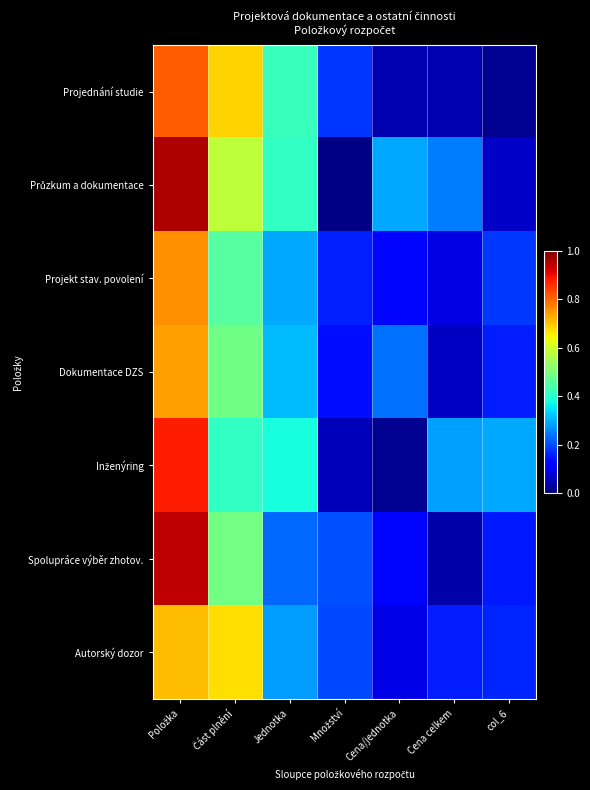

At how many categories does at least one series exceed 0?

7